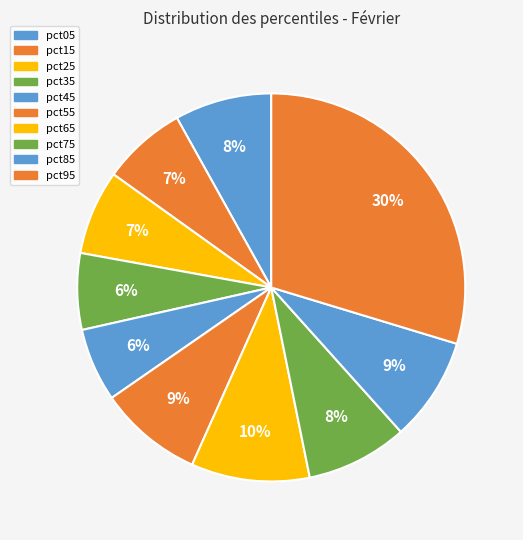

To the nearest percent, what is the average slice percentage?

10%